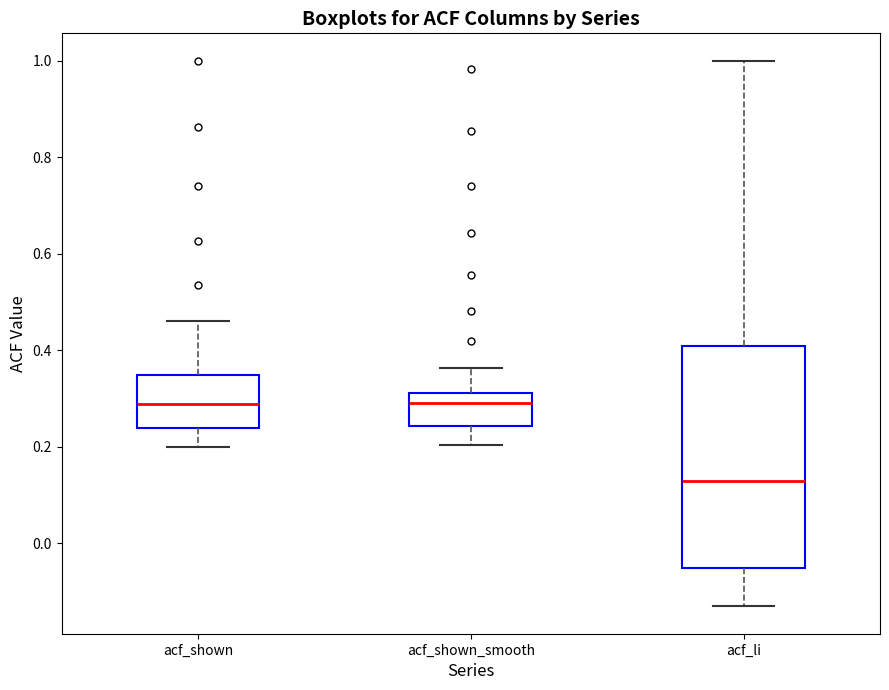

Which box's median line is the lowest?

acf_li